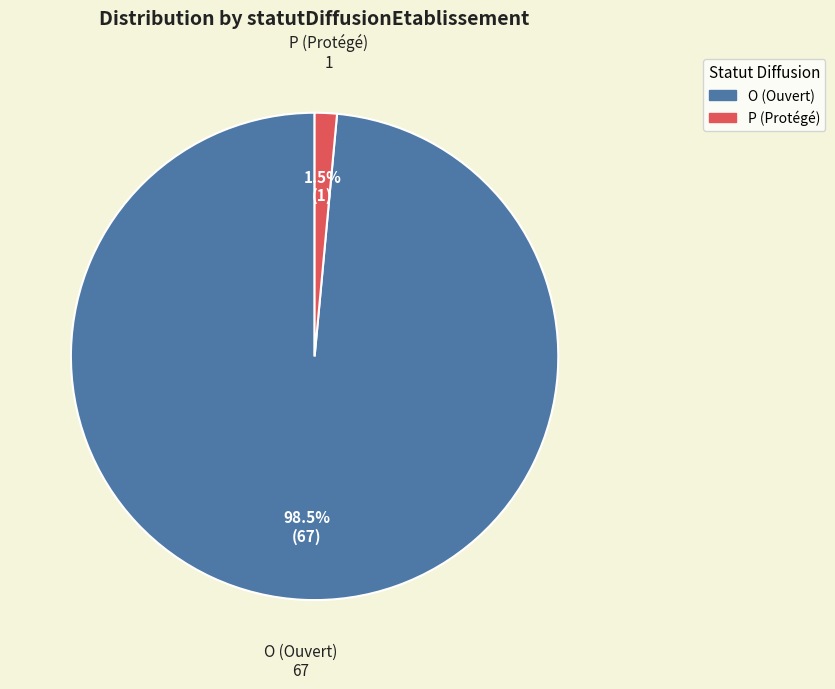

Rank the categories by value from highest to lowest.

O, P